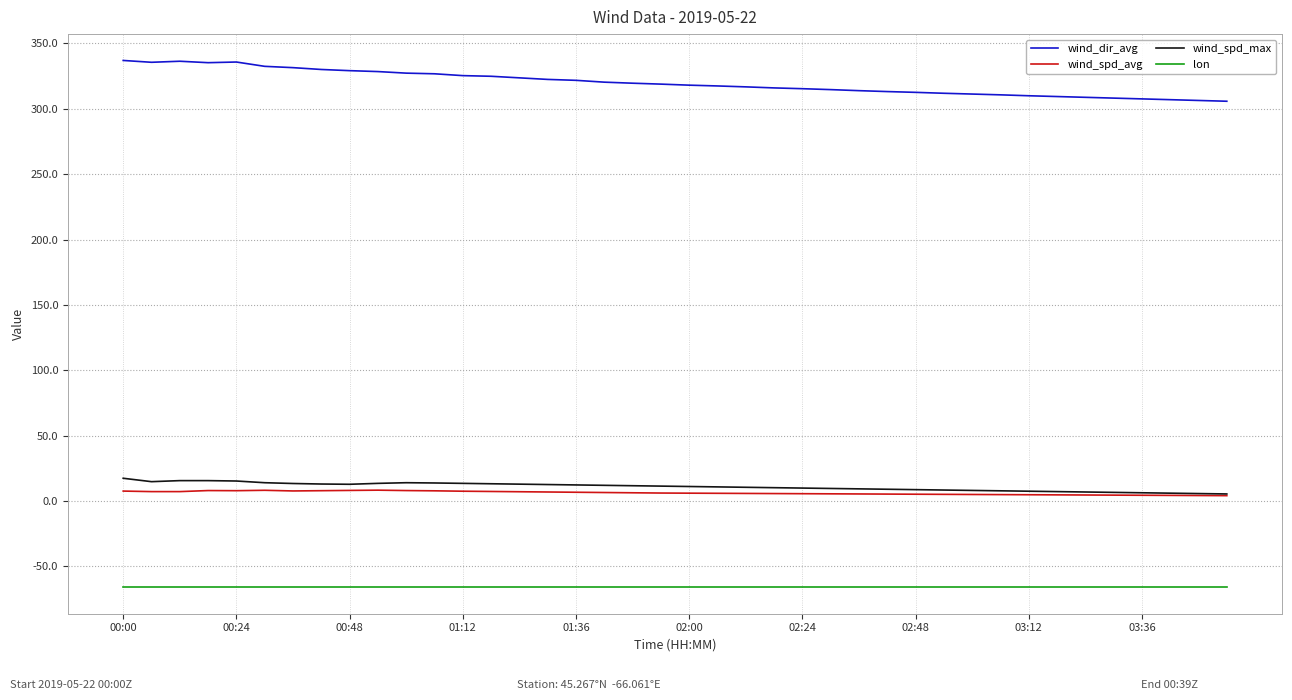

Which series has the largest range (max minus min)?

wind_dir_avg